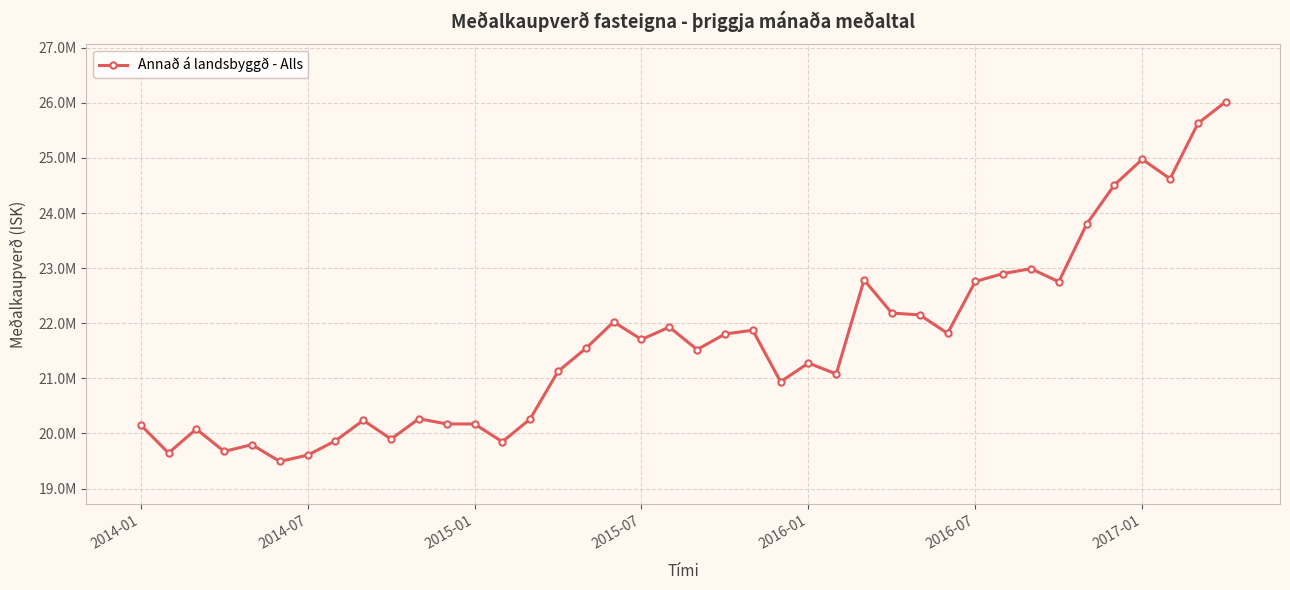

Is this an area chart (filled region under the line)?

No